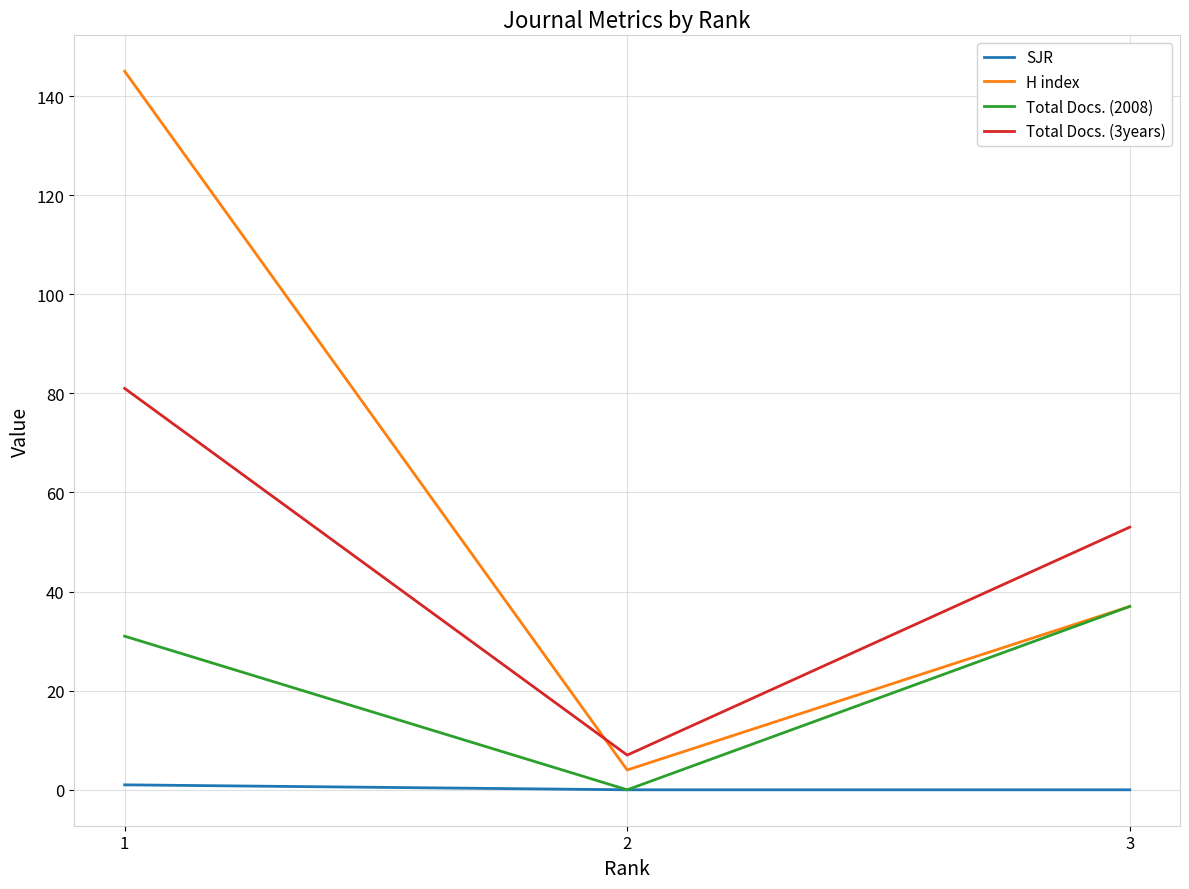

Is the value of Total Docs. (2008) at 2 greater than the value of Total Docs. (3years) at 2?

No